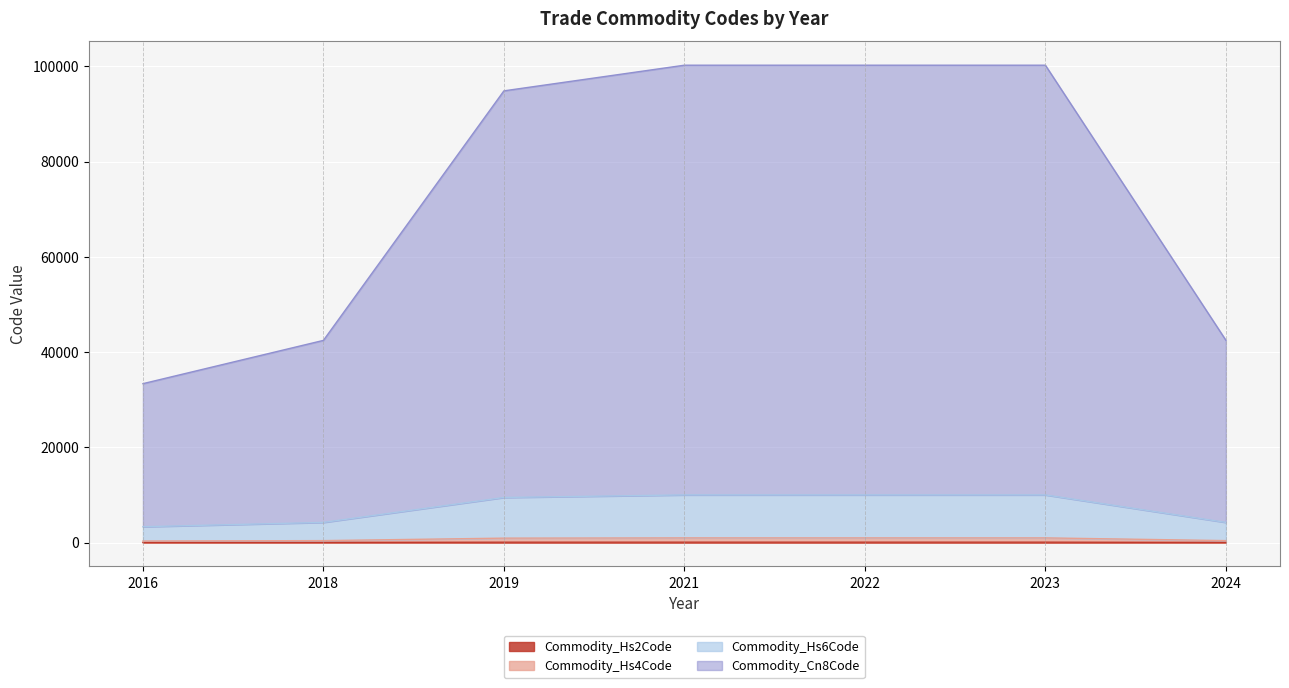

Reading left to right, extract all data points from this chart.

Commodity_Cn8Code: 33375.5	42462.2	94857.9	100245.4	100245.4	100245.4	42495.4
Commodity_Hs6Code: 3334.5	4242.2	9476.9	10015.3	10015.3	10015.3	4245.4
Commodity_Hs4Code: 330.4	420.2	938.8	992.3	992.3	992.3	420.4
Commodity_Hs2Code: 30.0	38.0	85.0	90.0	90.0	90.0	38.0